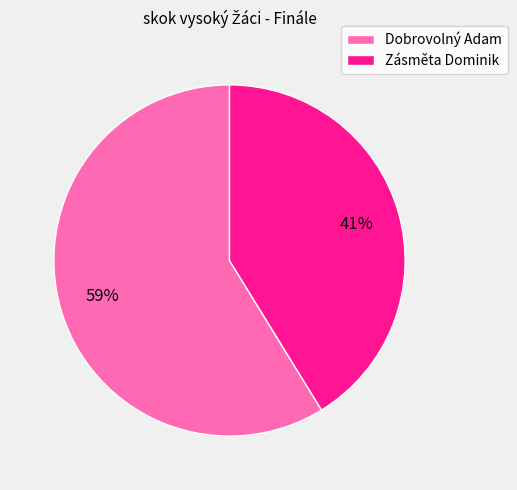

What percentage is the Dobrovolný Adam slice, to the nearest percent?

59%